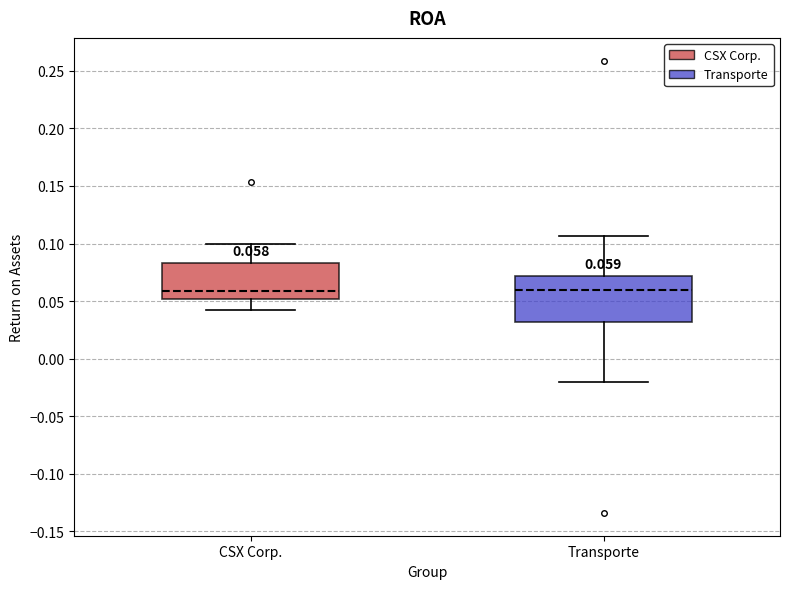

Which box is the tallest, from its lower edge to its upper edge?

Transporte